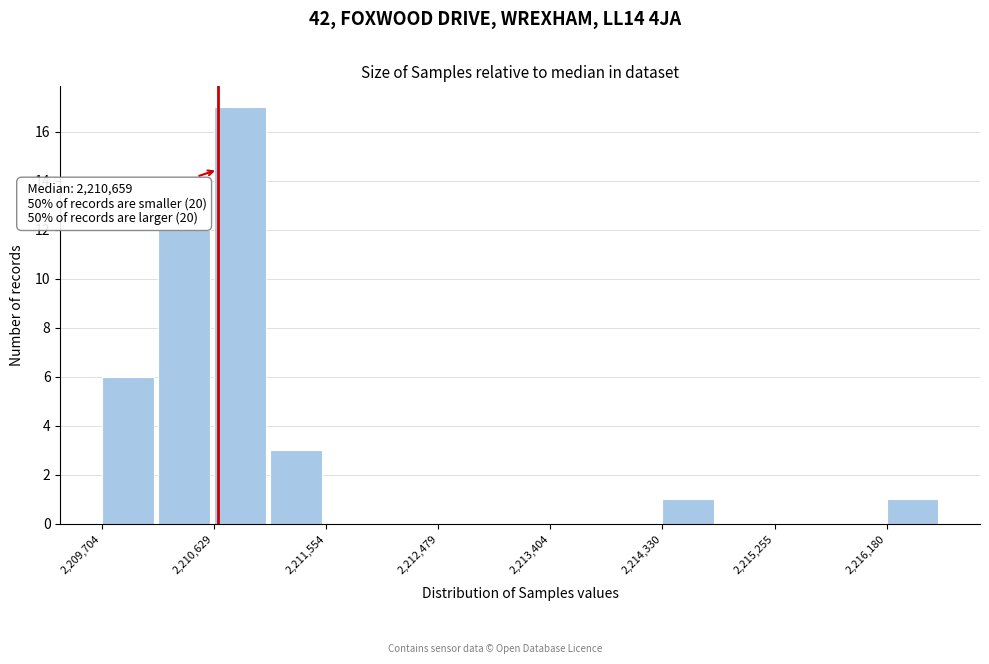

Over which range of the x-axis is the bar tallest?

2210600 to 2211100